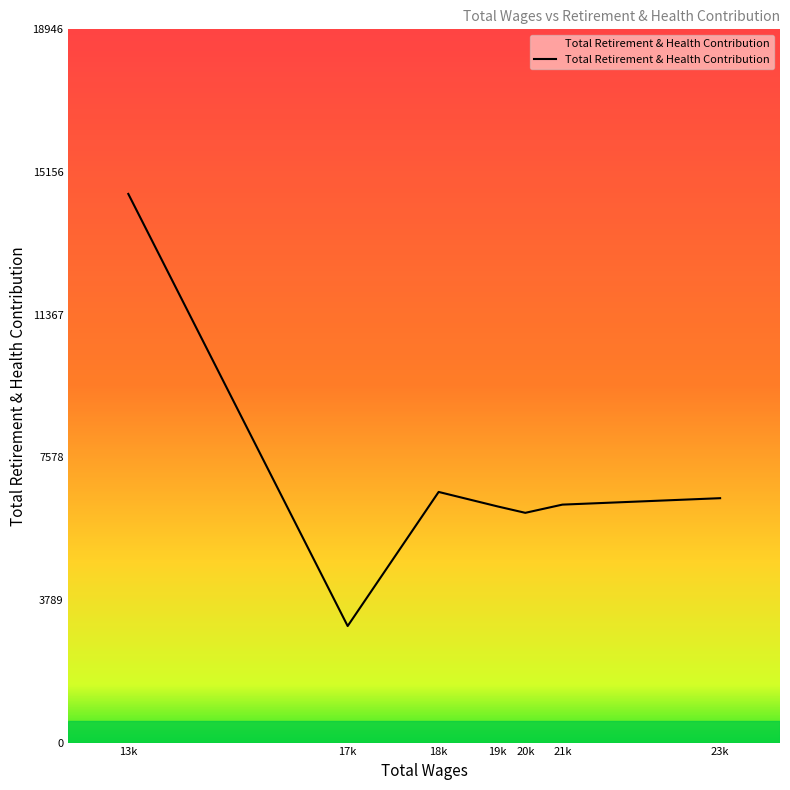

Which category has the lowest value across all series?

17k